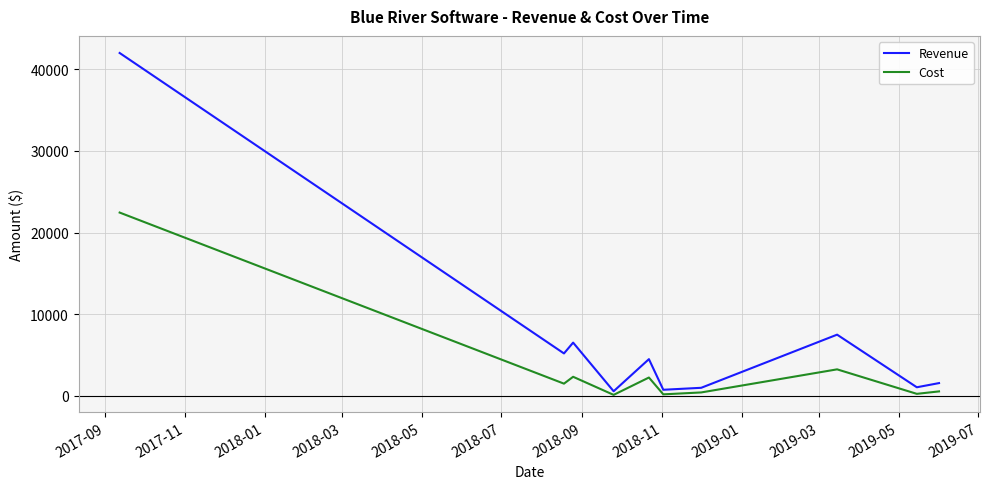

True or false: Revenue and Cost intersect in this chart.

False